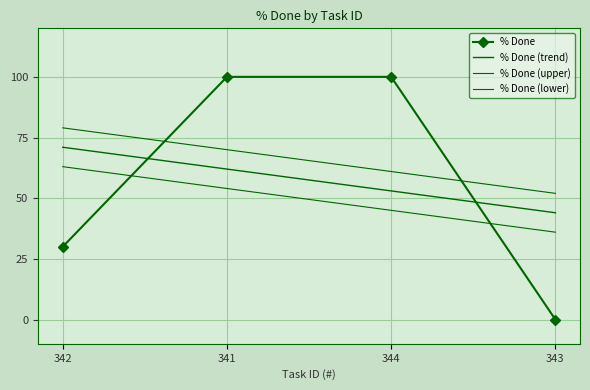

True or false: % Done (upper) and % Done (lower) intersect in this chart.

False